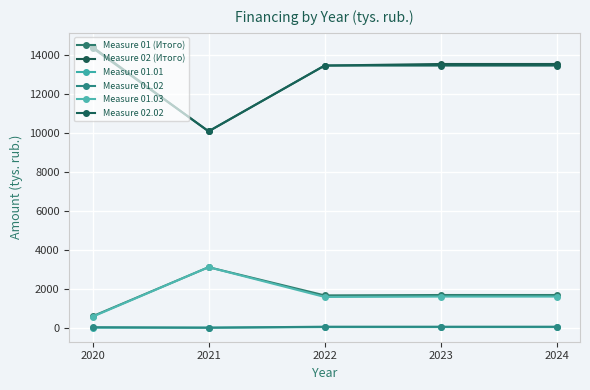

What is the total value across all series at 2022?

30277.2